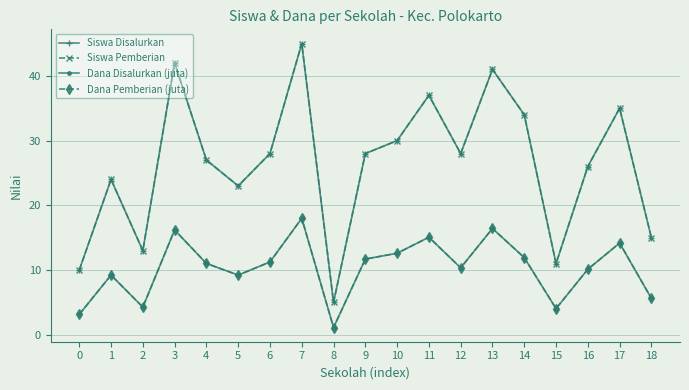

Is this an area chart (filled region under the line)?

No